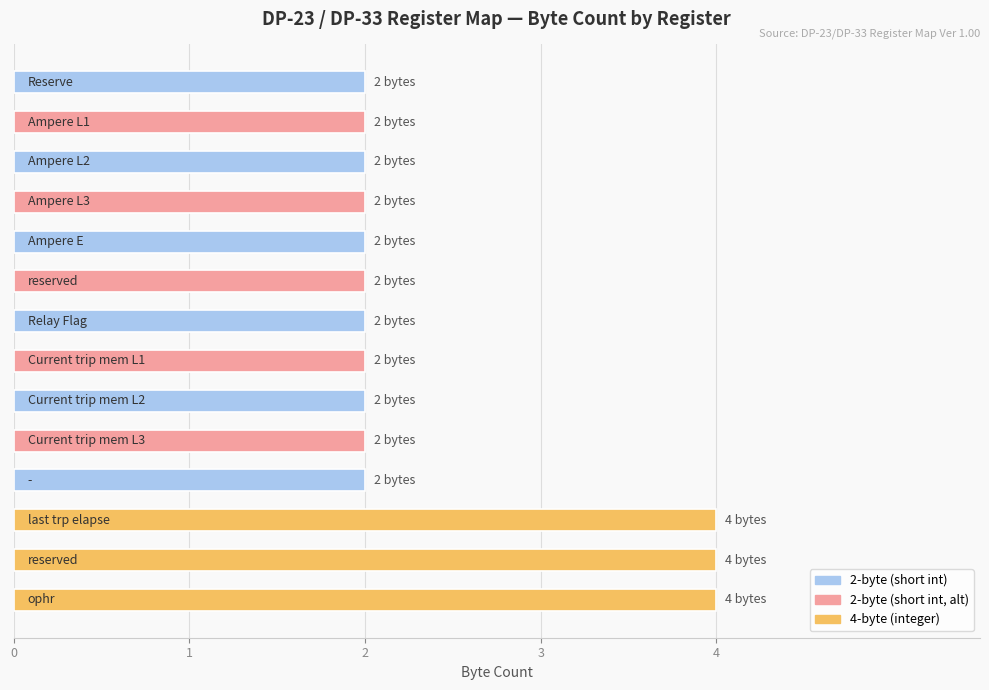

What is the greatest value displayed?

4